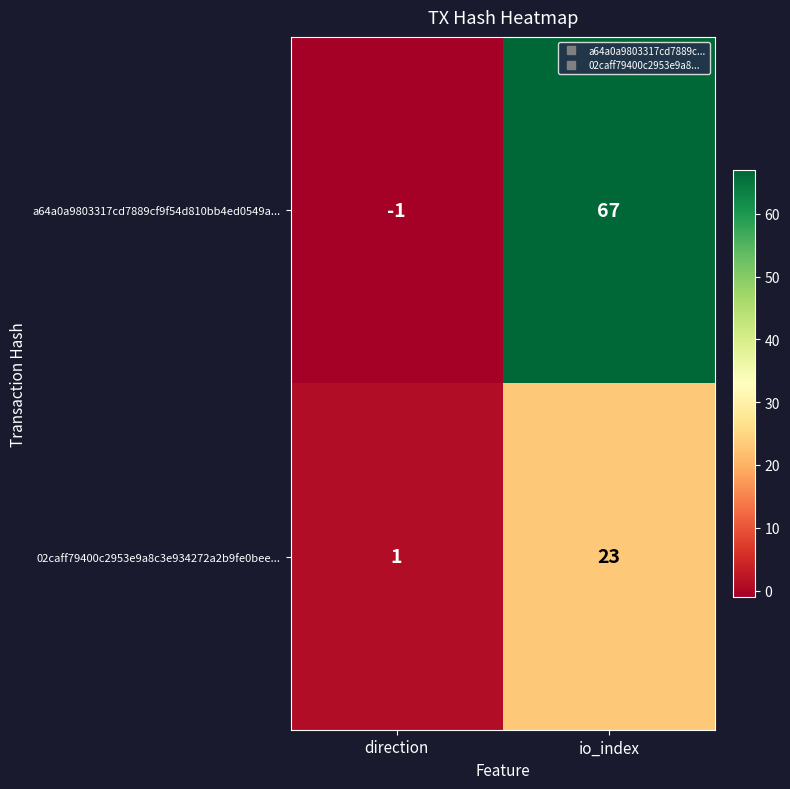

At direction, list the series in order from smallest to largest.

a64a0a9803317cd7889cf9f54d810bb4ed0549a..., 02caff79400c2953e9a8c3e934272a2b9fe0bee...